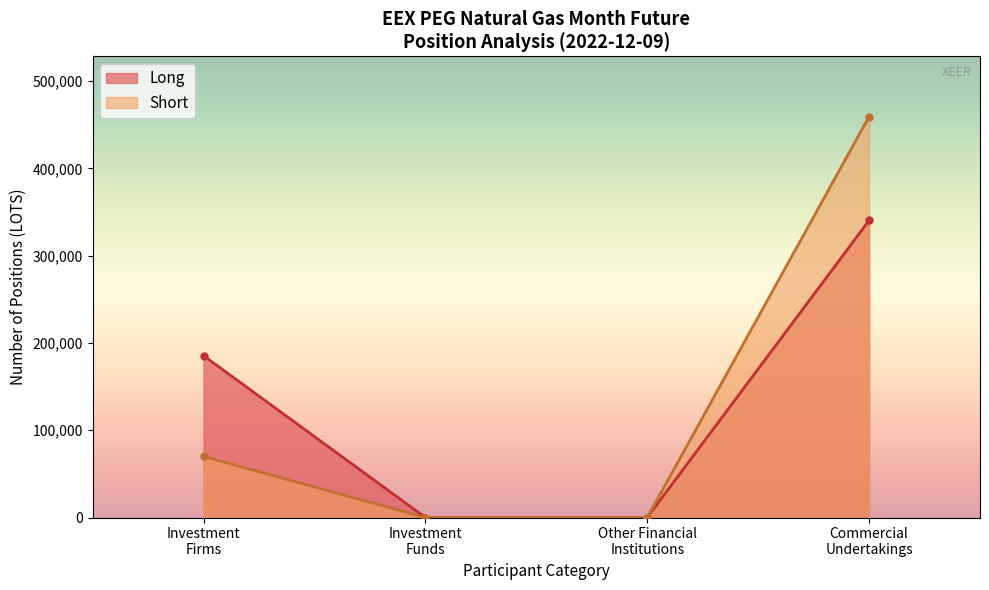

True or false: Short and Long intersect in this chart.

False